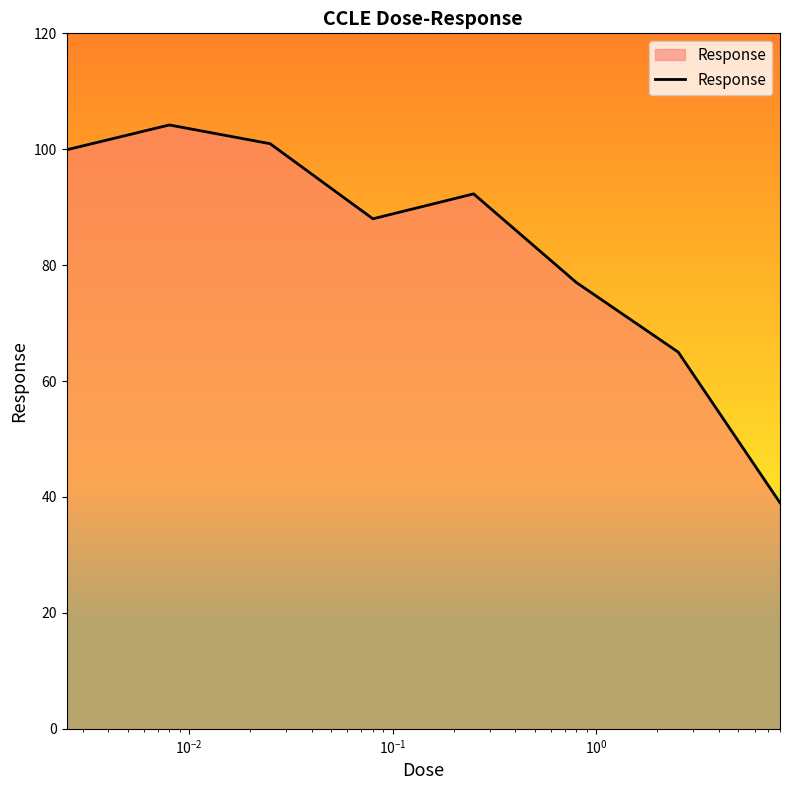

What is the maximum value shown in the chart?

104.2